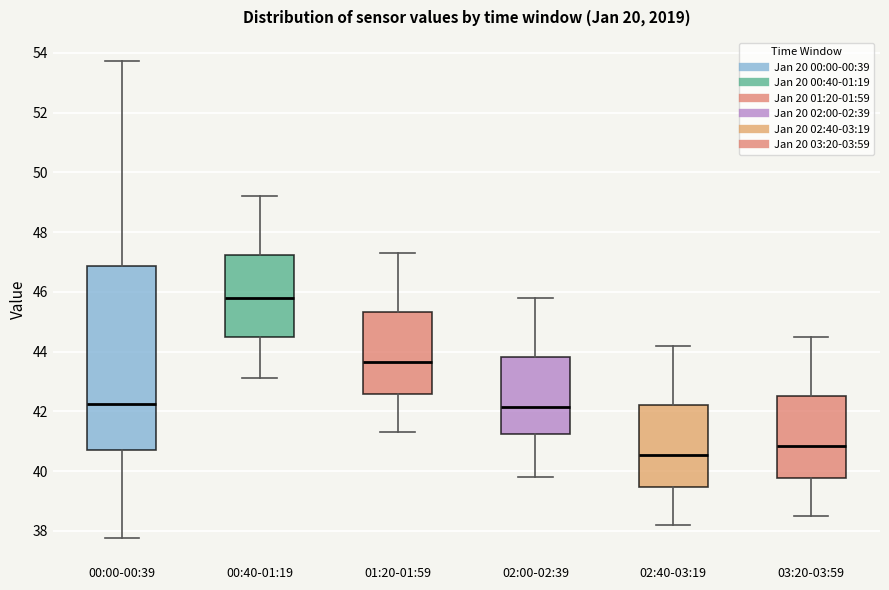

Comparing the boxes themselves (not the whiskers), which one is the tallest?

00:00-00:39